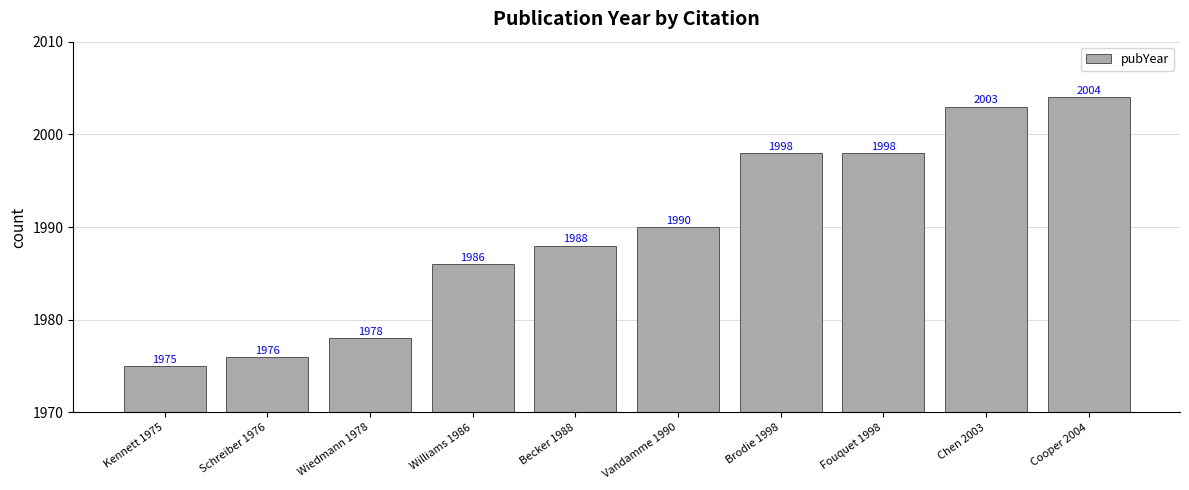

What is the sum of all values?

19896